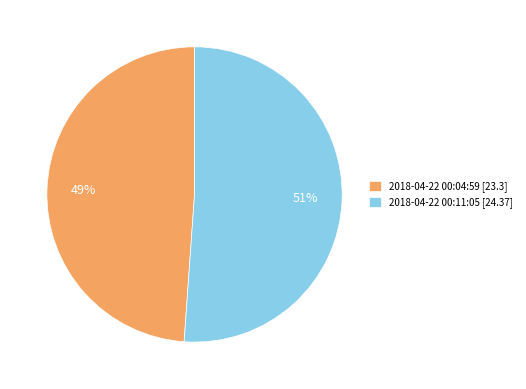

Between 2018-04-22 00:11:05 [24.37] and 2018-04-22 00:04:59 [23.3], which is larger?

2018-04-22 00:11:05 [24.37]